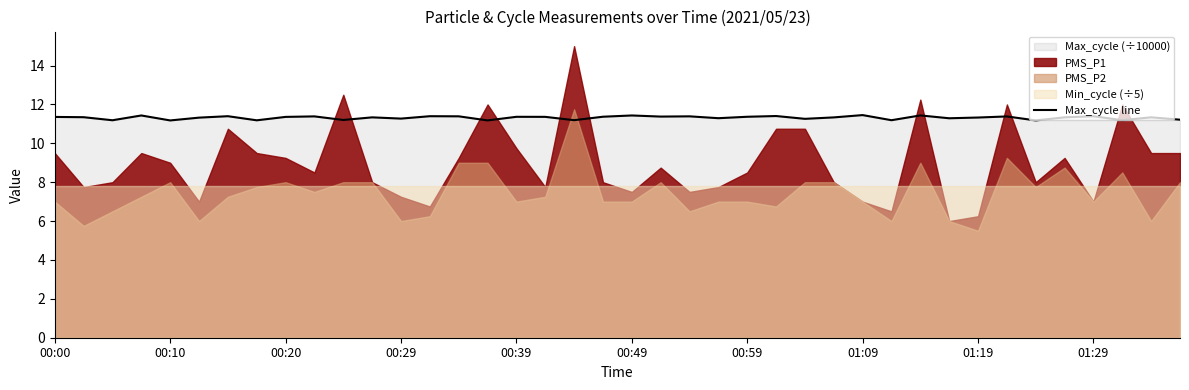

Reading right to left, list all the values displayed in this chart.

11.2	11.3	11.2	11.4	11.3	11.2	11.4	11.3	11.3	11.4	11.2	11.5	11.3	11.3	11.4	11.4	11.3	11.4	11.4	11.4	11.4	11.2	11.4	11.4	11.2	11.4	11.4	11.3	11.3	11.2	11.4	11.4	11.2	11.4	11.3	11.2	11.4	11.2	11.3	11.4